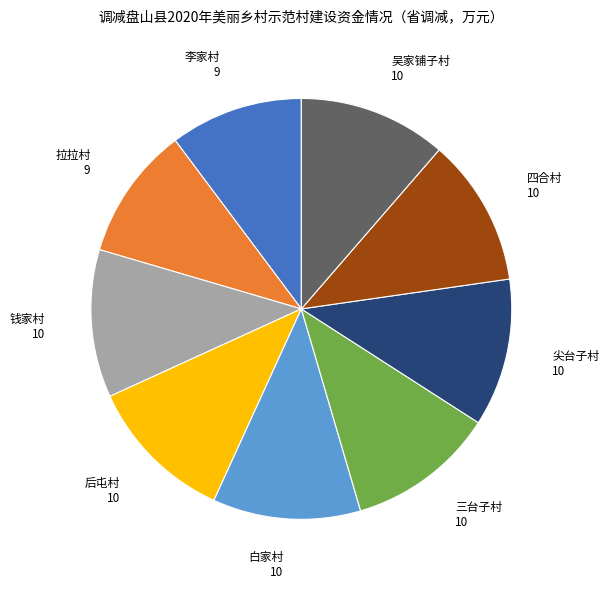

Does 李家村 account for over 50% of the chart?

No